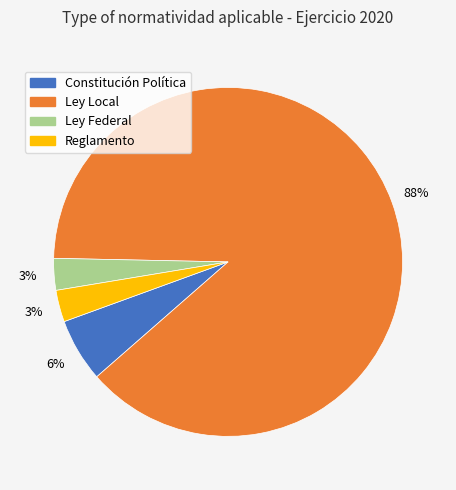

Does any single category account for the majority?

Yes